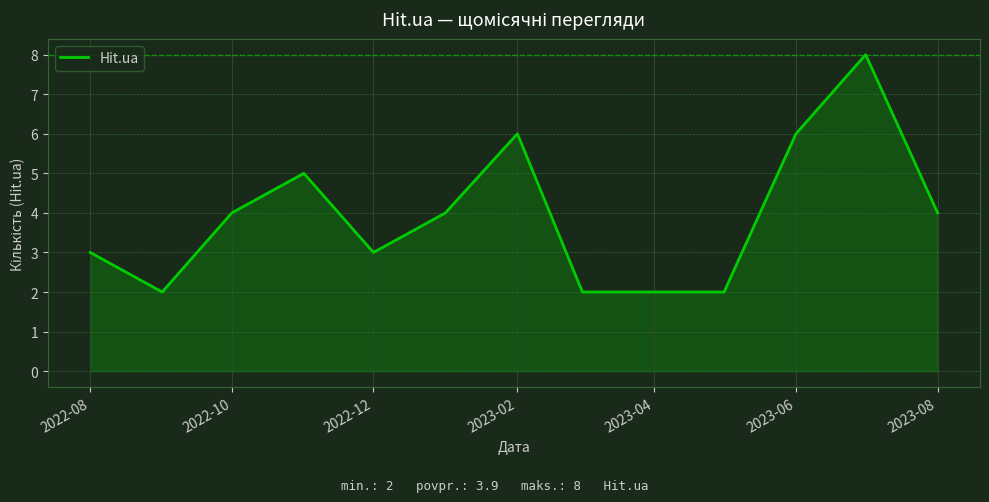

What is the difference between the maximum and minimum values?

6